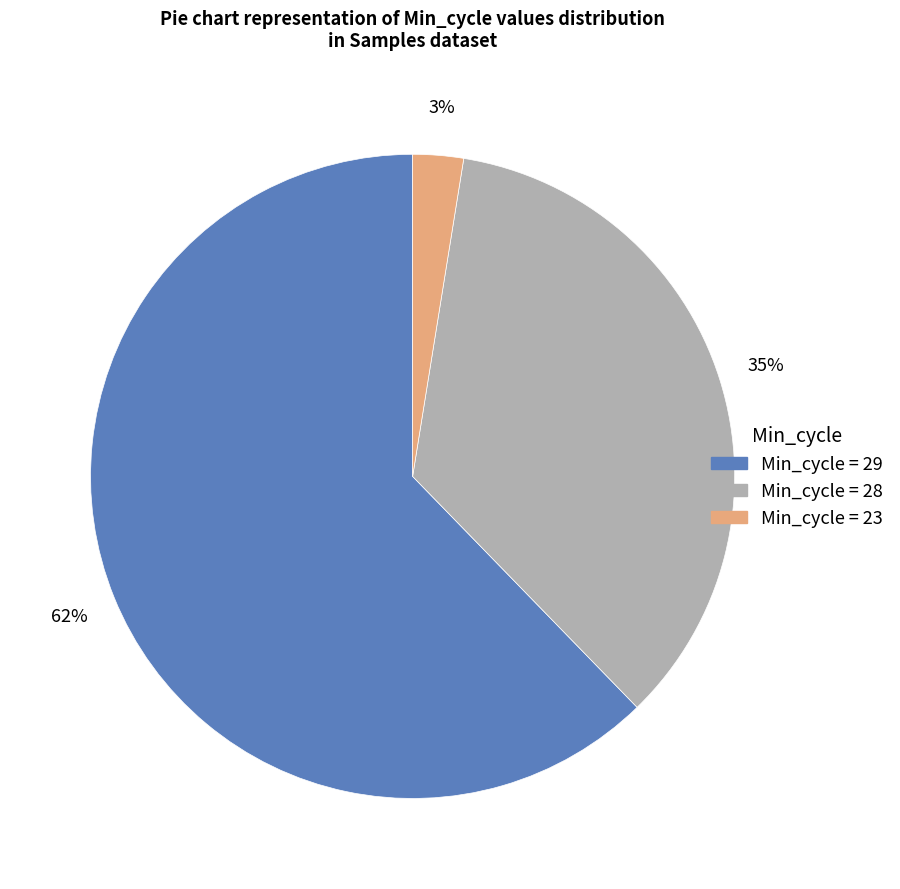

Is there a majority slice in this chart?

Yes